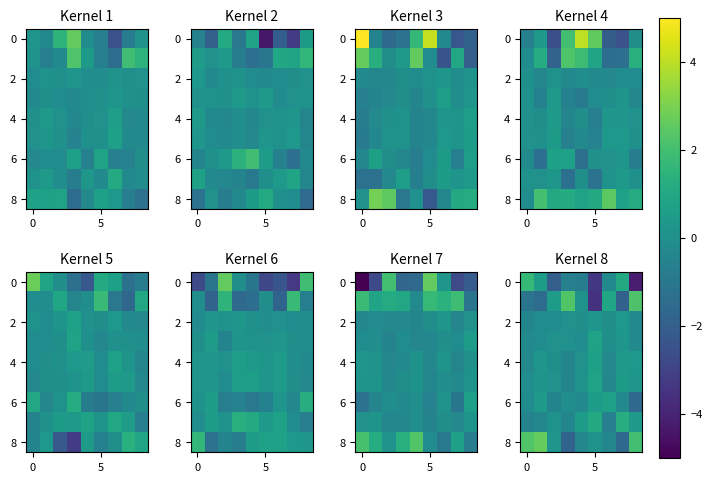

What is the difference between the second highest and minimum values in the 6 series?

2.1